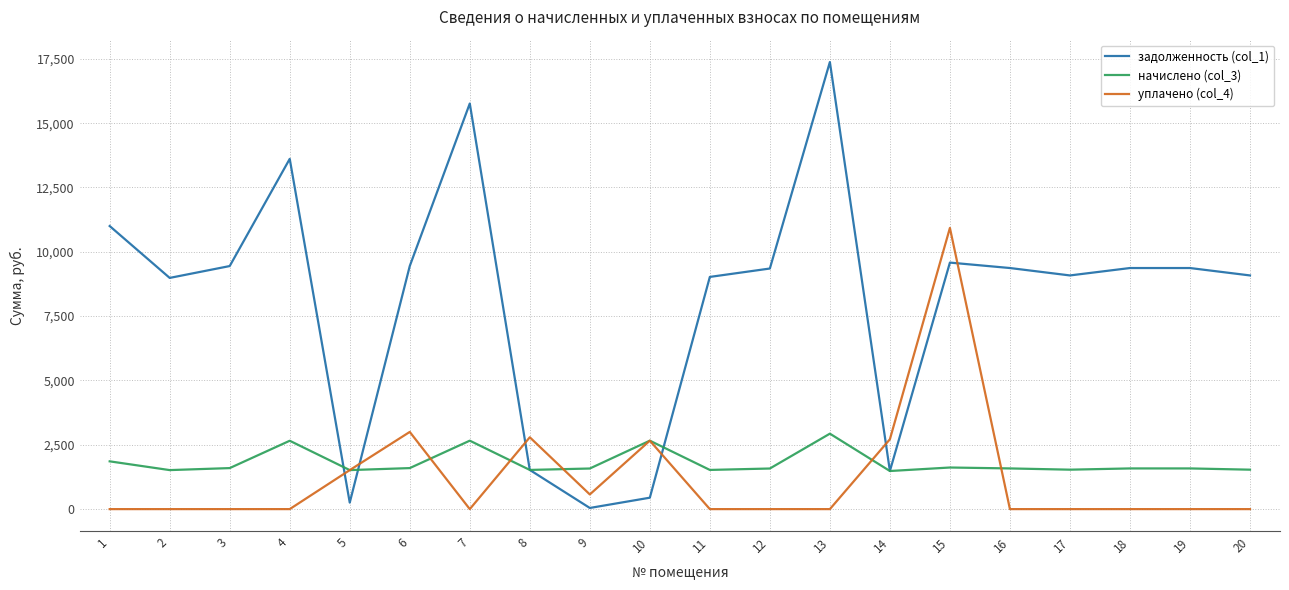

What is the greatest value displayed?

17376.0